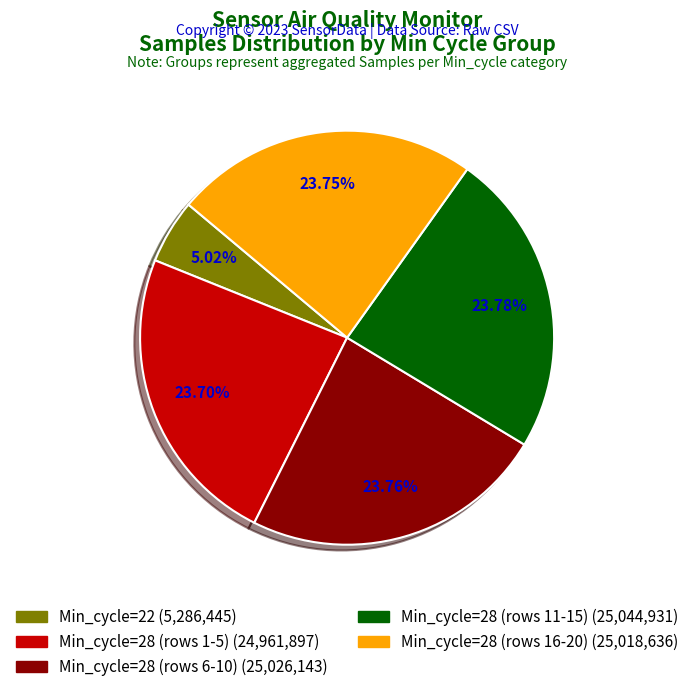

Is there any slice that represents more than half of the pie?

No